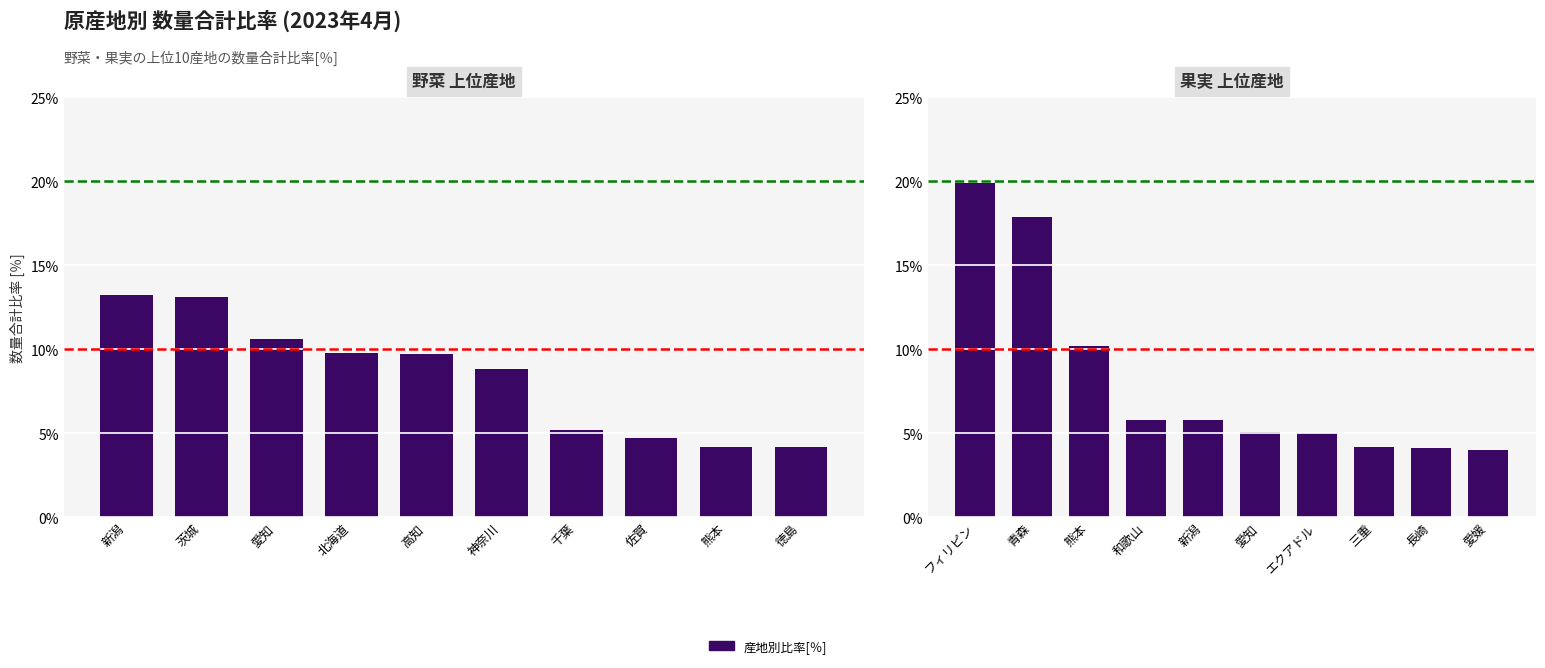

Which series changed the most between 高知 and 佐賀?

野菜